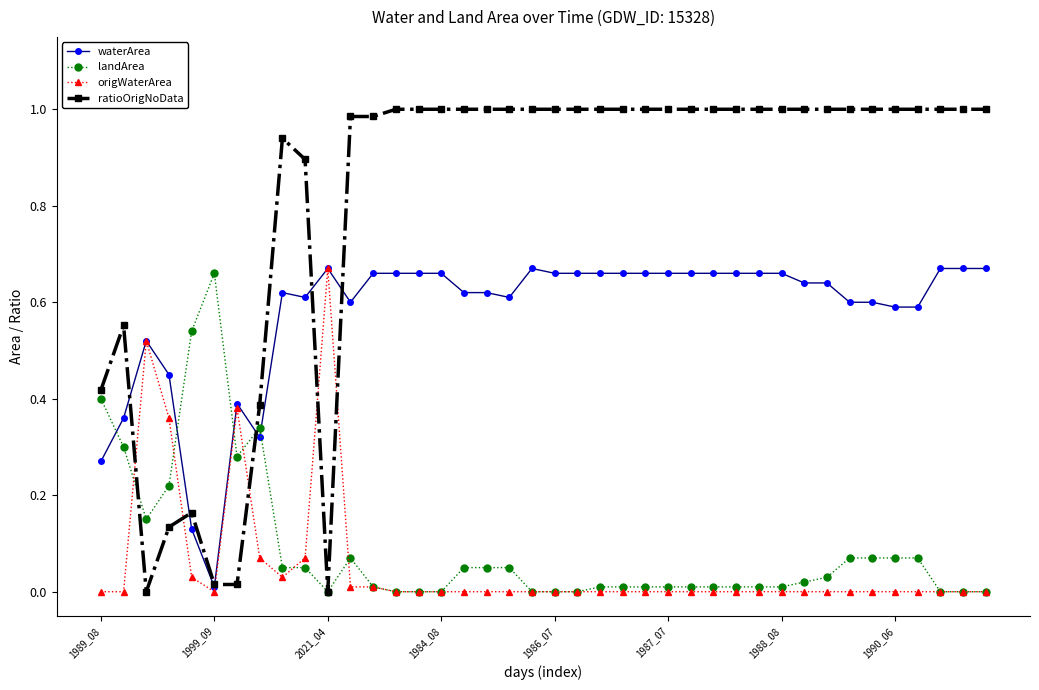

After their last crossing, which series has the higher values: waterArea or ratioOrigNoData?

ratioOrigNoData